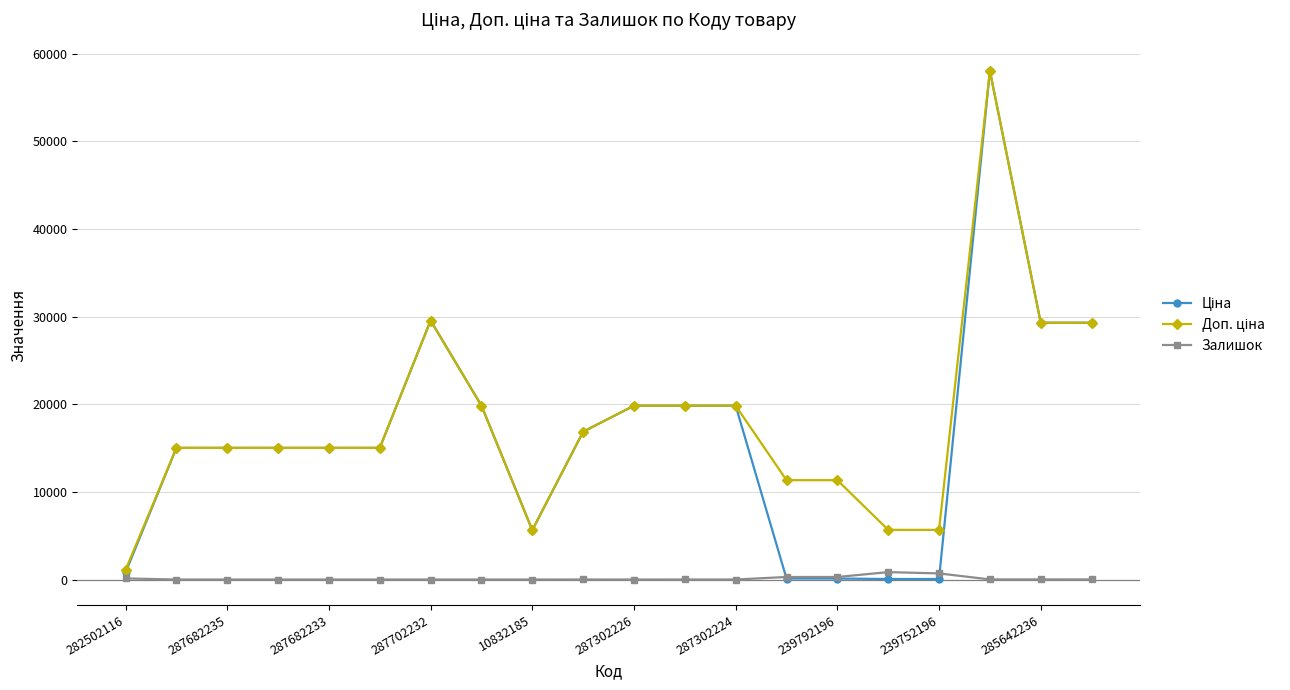

True or false: Залишок has more than 1 points higher than both neighbors.

True